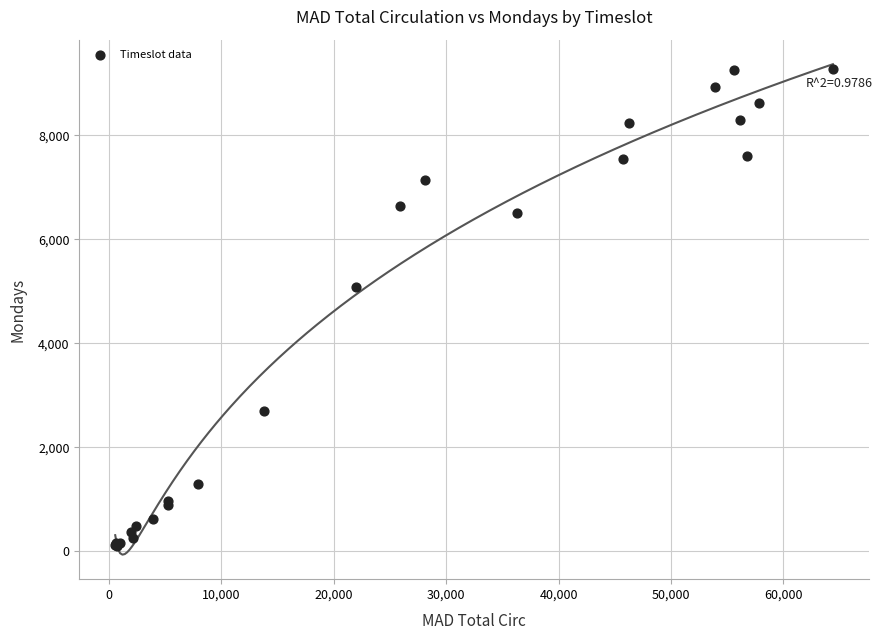

What Y value in the scatter plot is closest to 4690?

5077